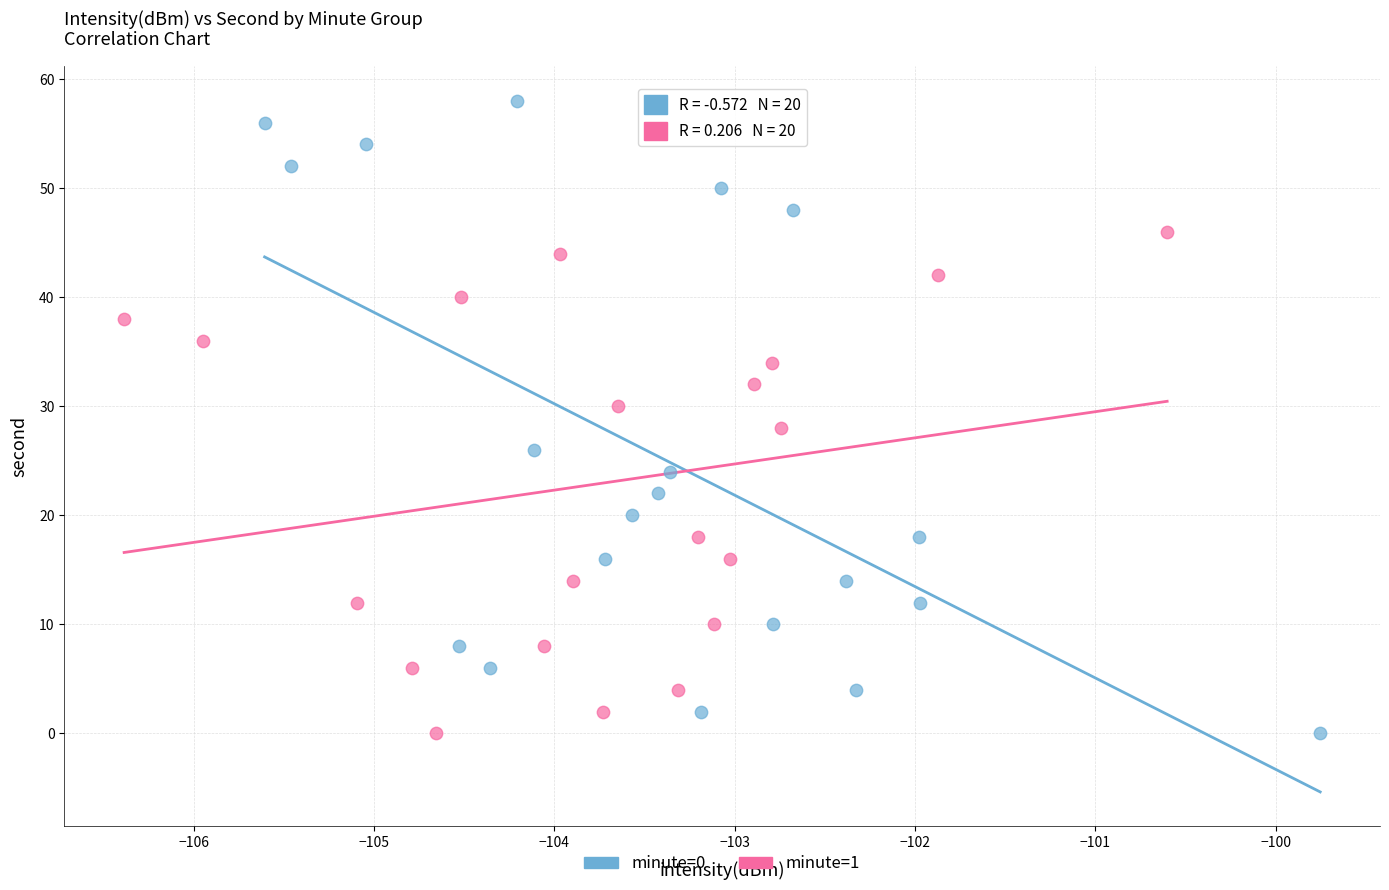

Which series contains the highest Y value?

minute=0